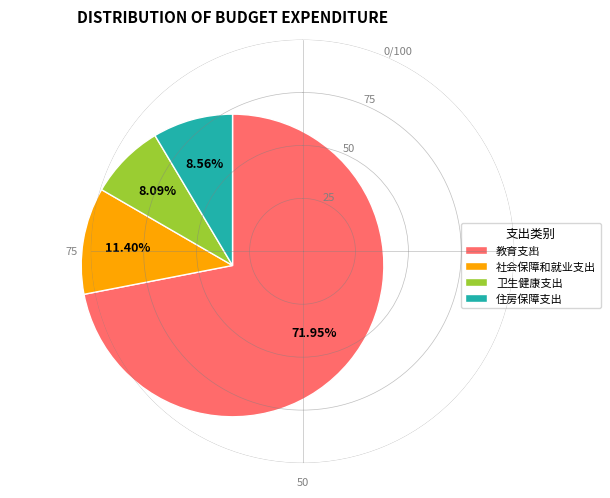

What is the ratio of the value at 卫生健康支出 to the value at 社会保障和就业支出?

0.7